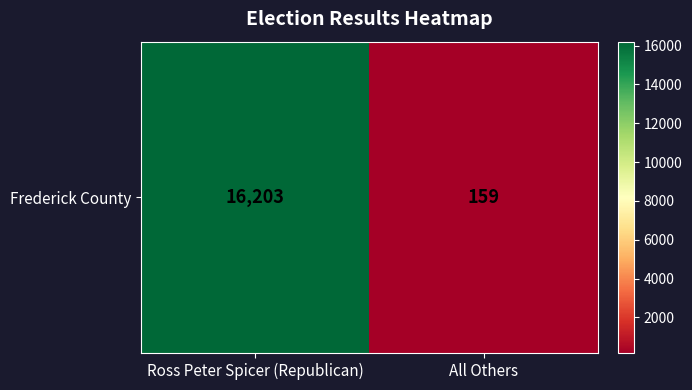

Is it true that the value at Ross Peter Spicer (Republican) is 24996?

False